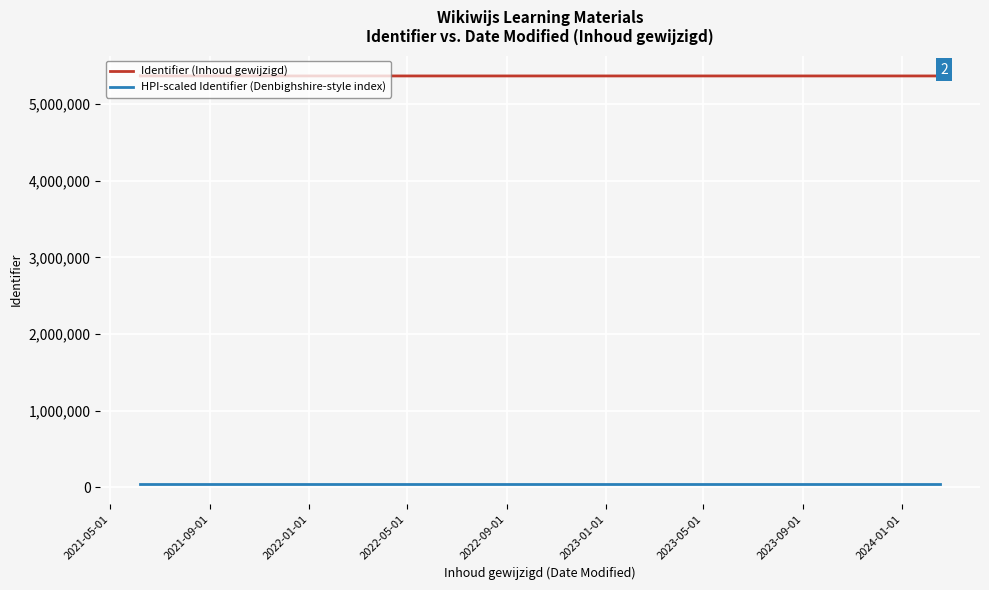

Is the value of HPI-scaled Identifier (Denbighshire-style index) at 2023-09-01 greater than the value of Identifier (Inhoud gewijzigd) at 2023-09-01?

No